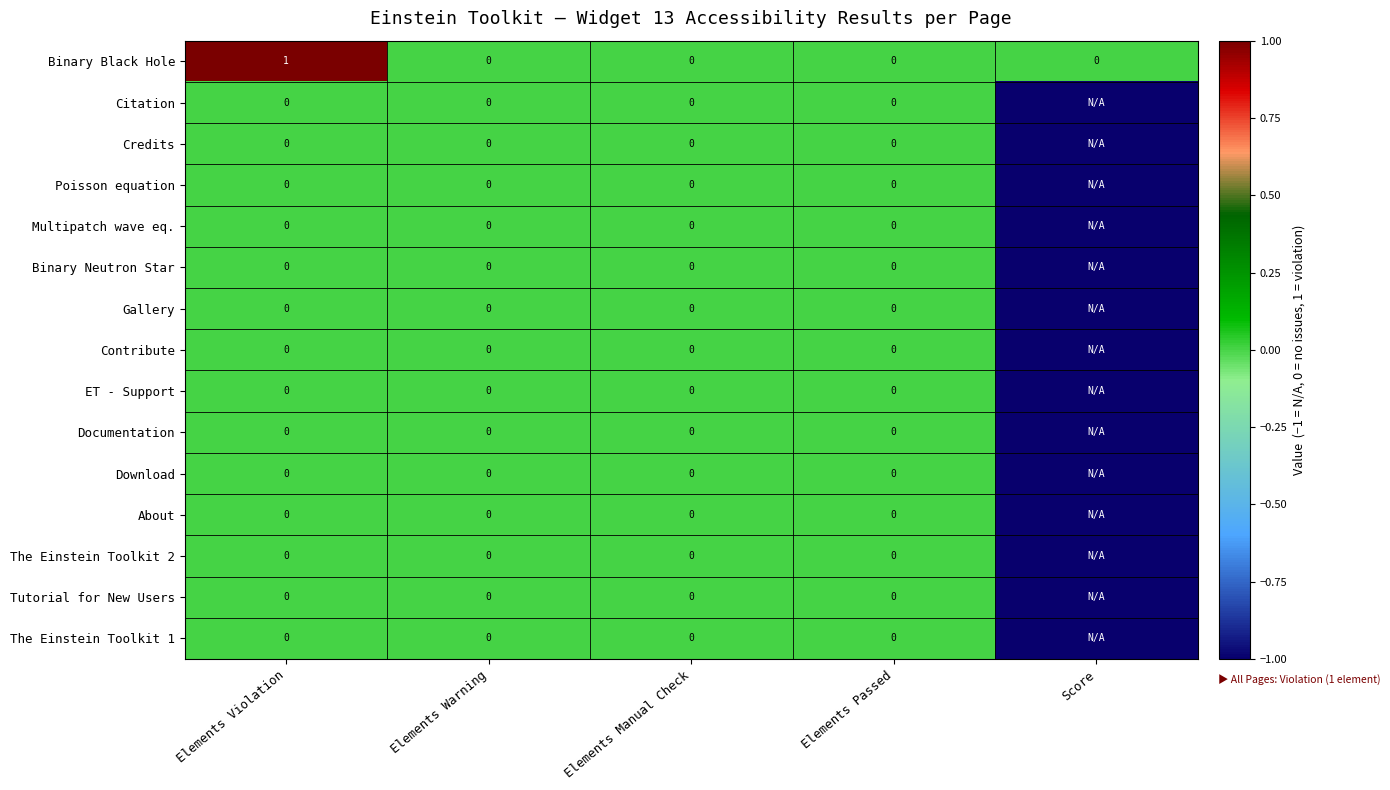

Between Elements Violation and Elements Manual Check, which series saw the biggest shift?

Binary Black Hole